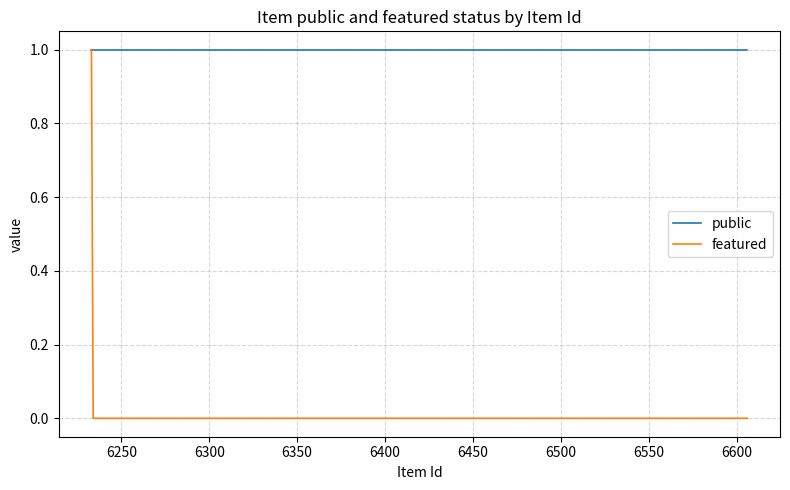

Rank the series by their average value, from highest to lowest.

public, featured